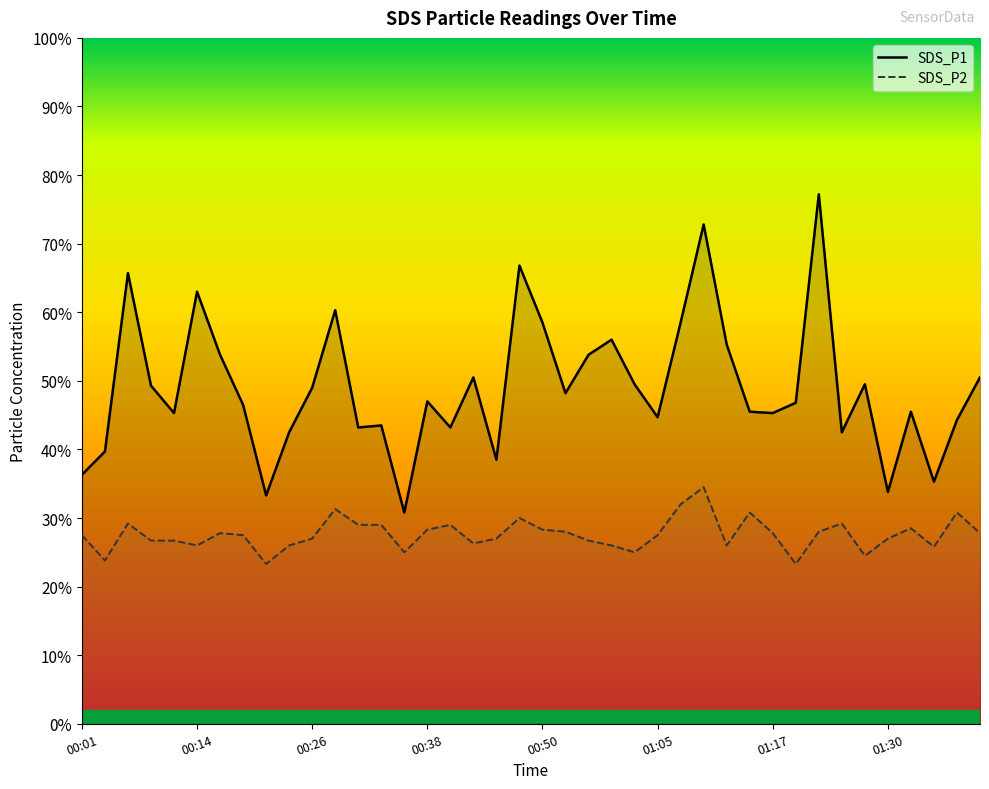

Reading left to right, what are all the values shown in this chart?

SDS_P1: 00:01=3.6	00:04=4.0	00:06=6.6	00:09=4.9	00:11=4.5	00:14=6.3	00:16=5.4	00:19=4.7	00:21=3.3	00:23=4.2	00:26=4.9	00:28=6.0	00:31=4.3	00:33=4.3	00:36=3.1	00:38=4.7	00:40=4.3	00:43=5.0	00:45=3.9	00:48=6.7	00:50=5.8	00:53=4.8	00:55=5.4	00:58=5.6	01:03=5.0	01:05=4.5	01:08=5.8	01:10=7.3	01:12=5.5	01:15=4.5	01:17=4.5	01:20=4.7	01:22=7.7	01:25=4.2	01:27=5.0	01:30=3.4	01:32=4.5	01:34=3.5	01:37=4.4	01:39=5.0
SDS_P2: 00:01=2.8	00:04=2.4	00:06=2.9	00:09=2.7	00:11=2.7	00:14=2.6	00:16=2.8	00:19=2.8	00:21=2.3	00:23=2.6	00:26=2.7	00:28=3.1	00:31=2.9	00:33=2.9	00:36=2.5	00:38=2.8	00:40=2.9	00:43=2.6	00:45=2.7	00:48=3.0	00:50=2.8	00:53=2.8	00:55=2.7	00:58=2.6	01:03=2.5	01:05=2.8	01:08=3.2	01:10=3.5	01:12=2.6	01:15=3.1	01:17=2.8	01:20=2.3	01:22=2.8	01:25=2.9	01:27=2.5	01:30=2.7	01:32=2.9	01:34=2.6	01:37=3.1	01:39=2.8